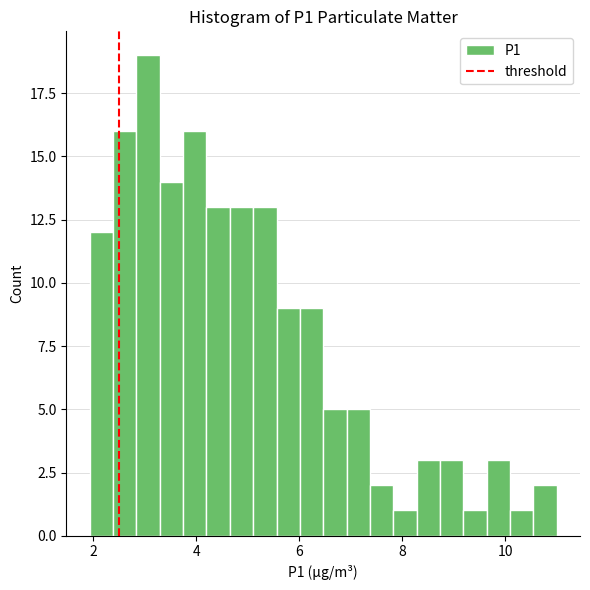

Around what value on the x-axis is the tallest bar? Give the approximate position of its centre, as read against the axis.

3.0